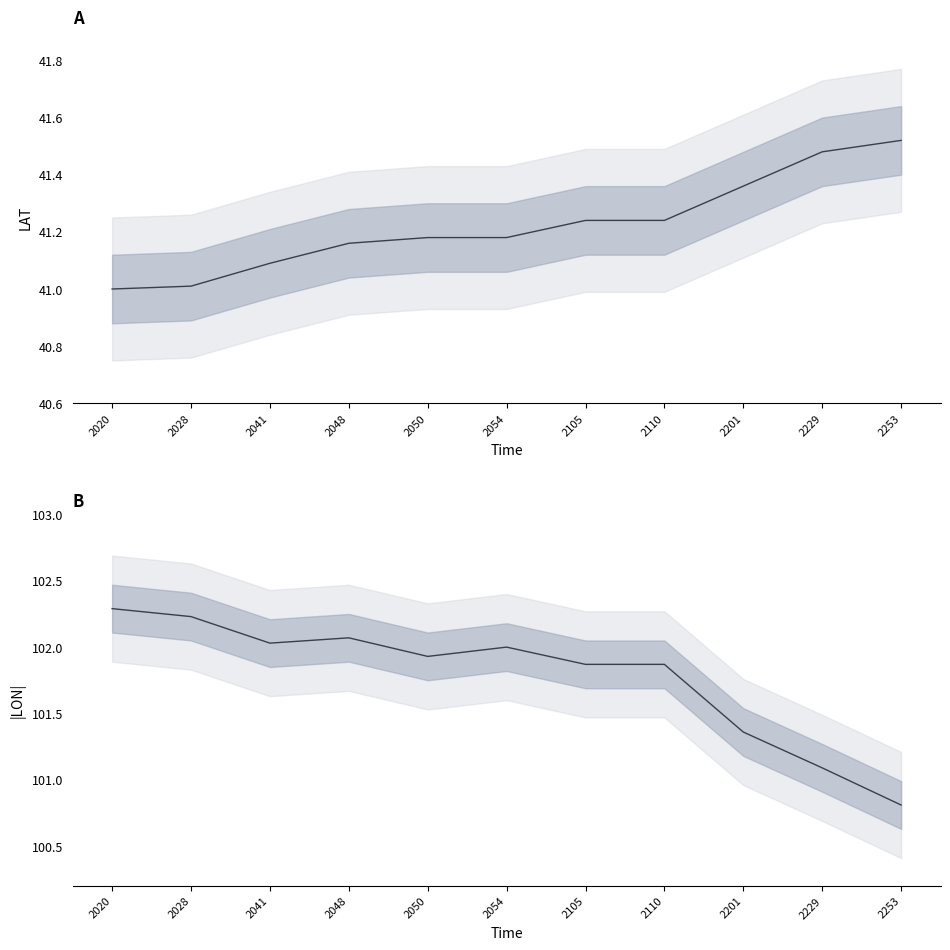

At which category is the sum across all series the highest?

2020